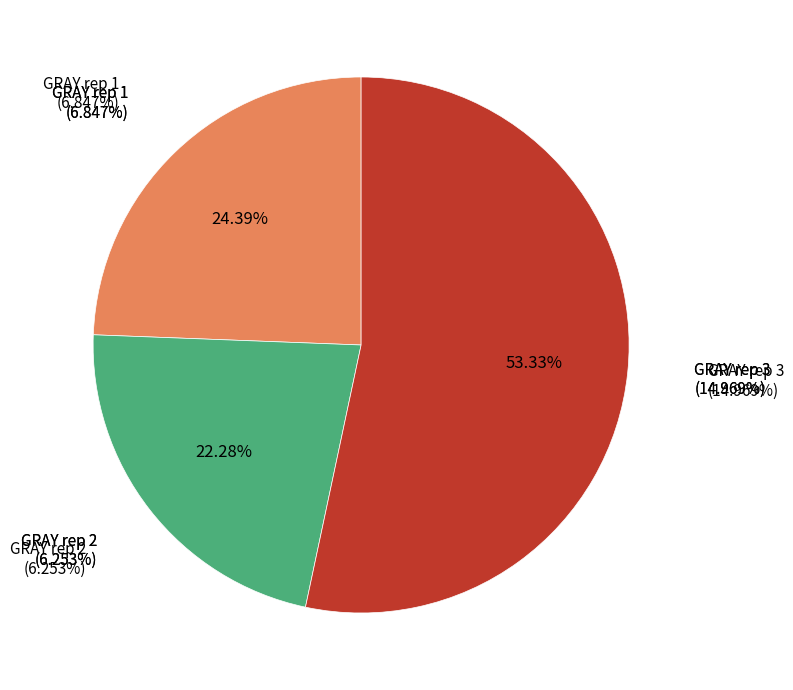

To the nearest percent, what is the average slice percentage?

33%